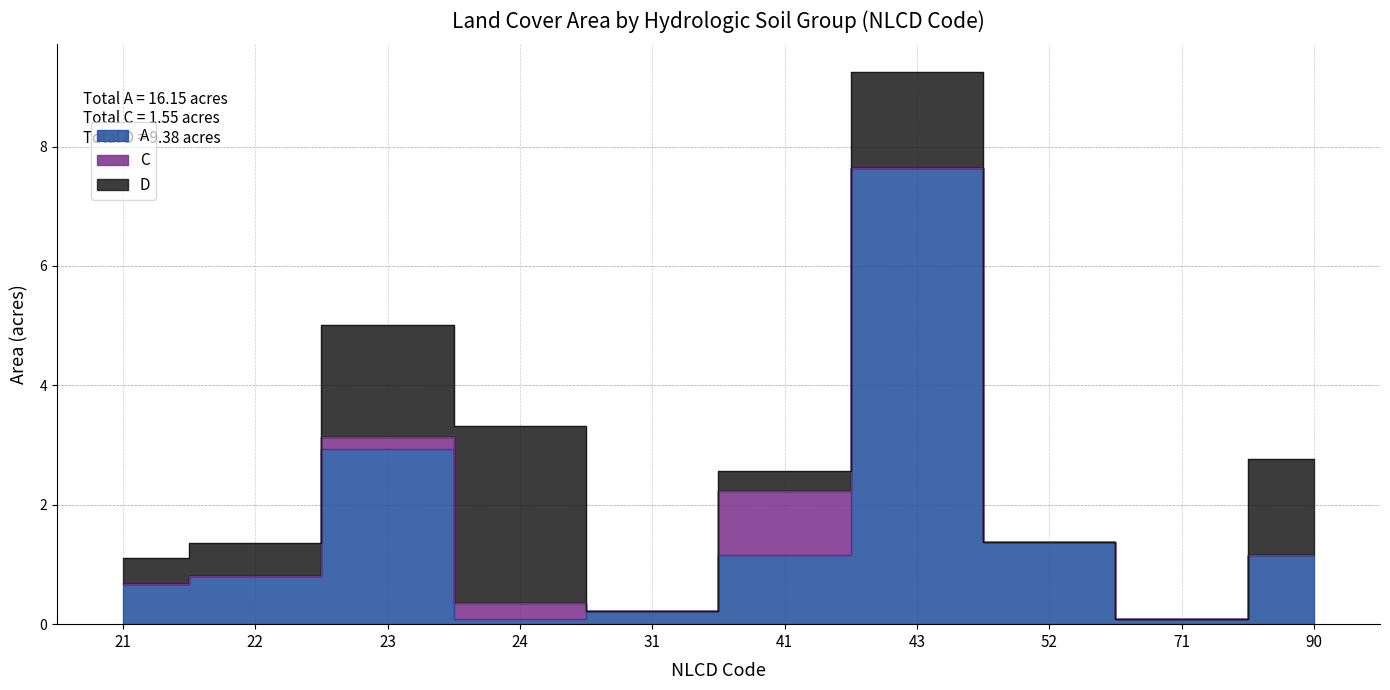

What is the spread (max minus min) of values at 43?

7.6